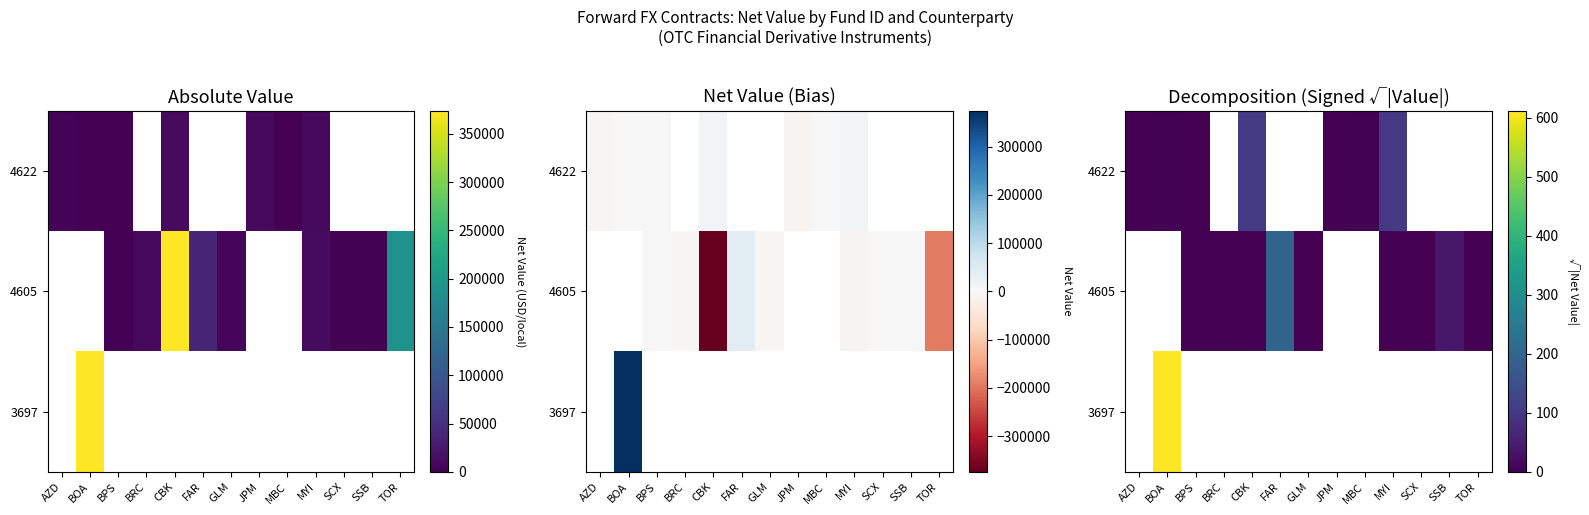

How many data points in 4605 are less than -81?

5